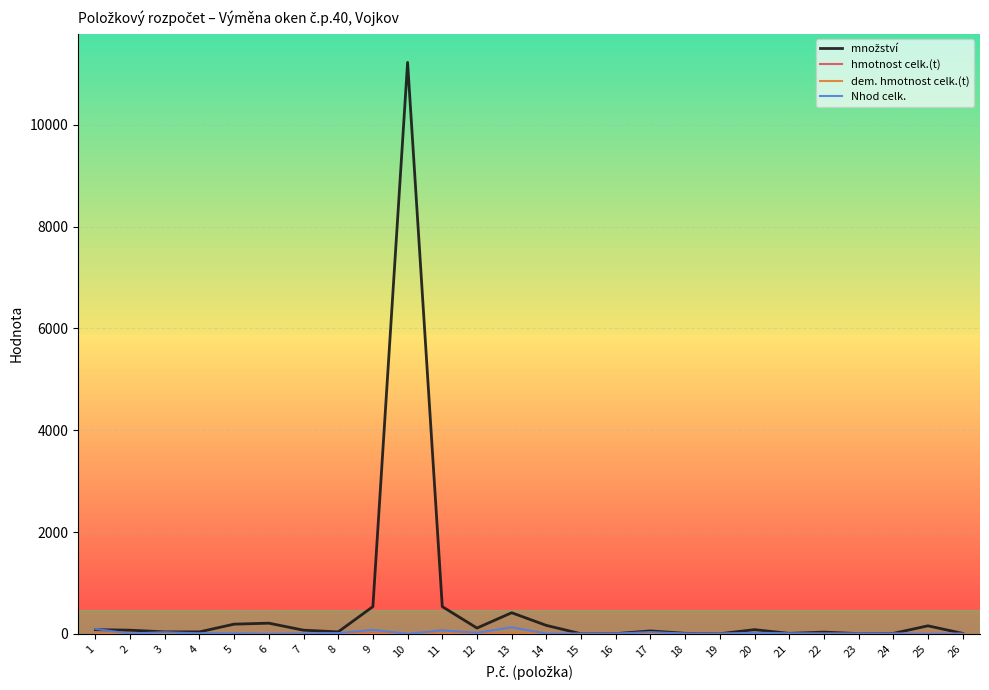

What is the greatest value displayed?

11225.1